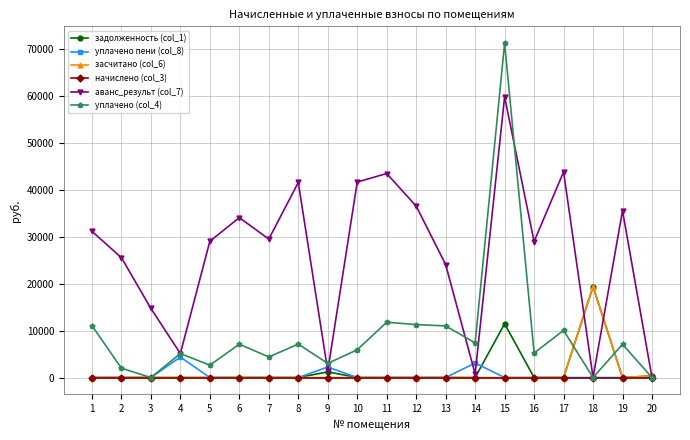

The value of засчитано (col_6) at 16 is 0.0. True or false?

True